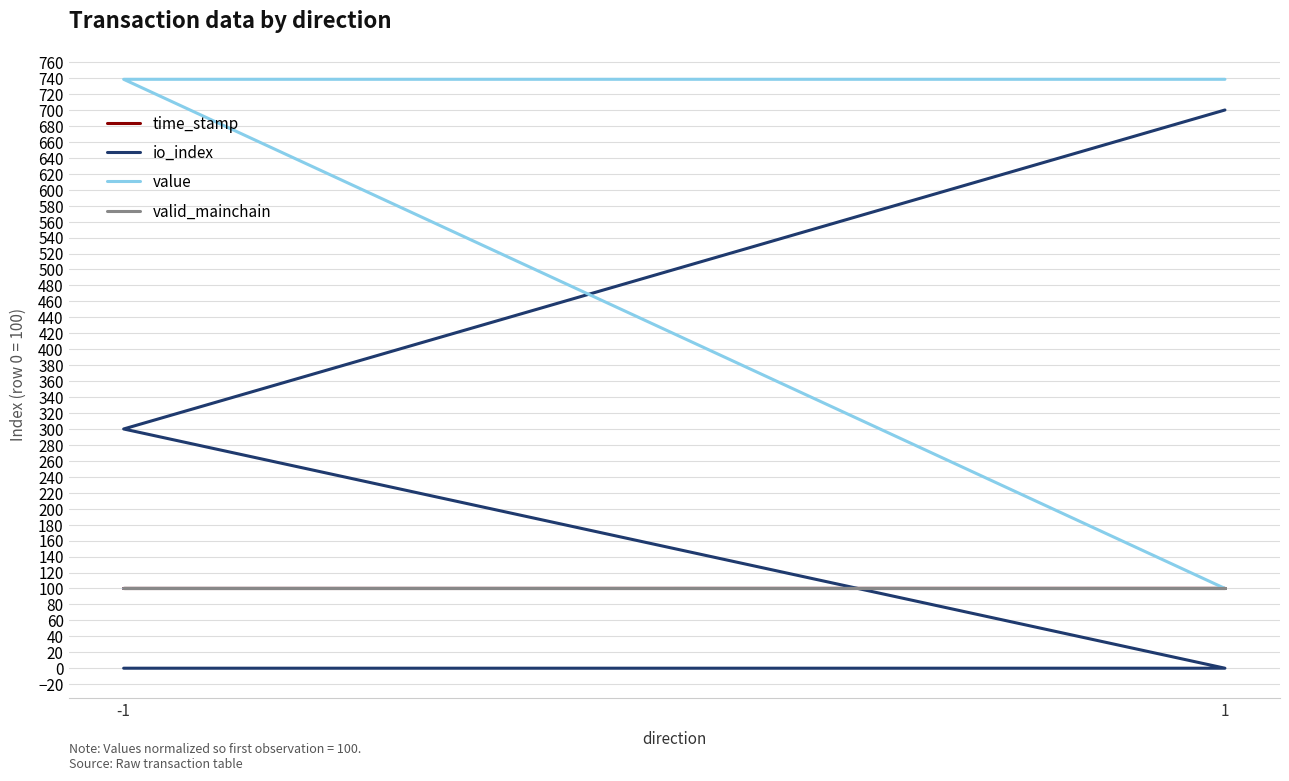

Which category has the lowest value across all series?

-1